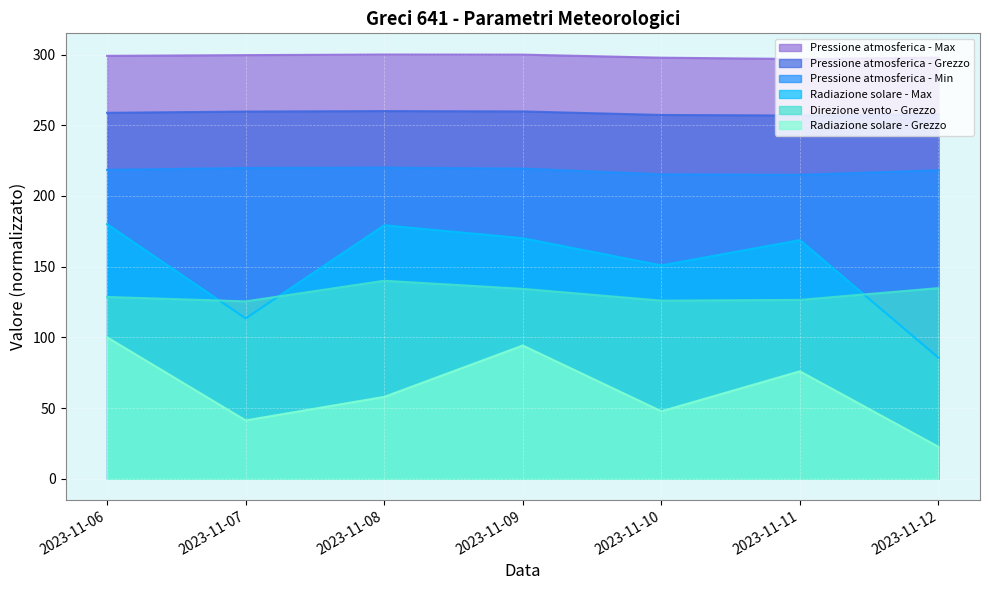

At which label is Pressione atmosferica - Min closest to 217?

2023-11-12